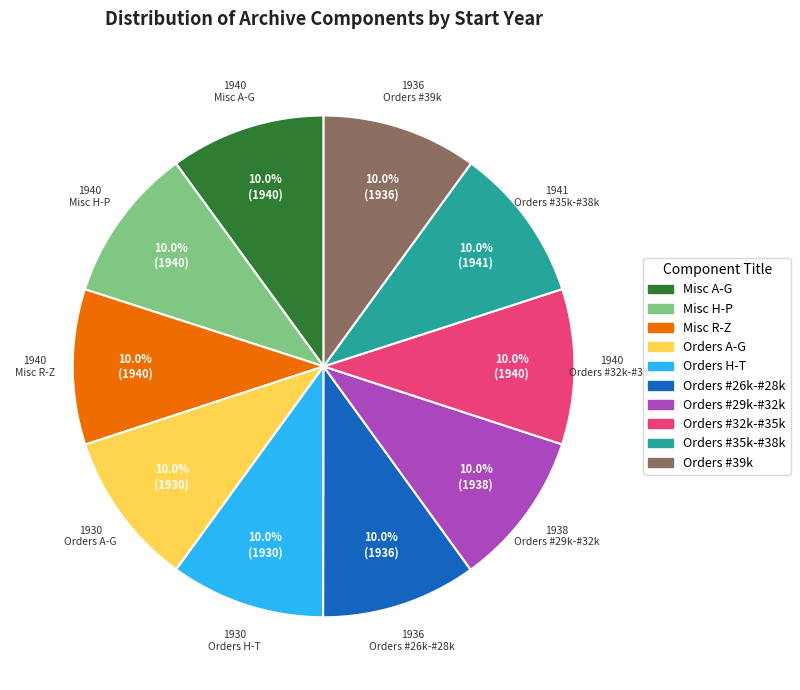

What is the ratio of the value at Misc A-G to the value at Orders H-T?

1.0